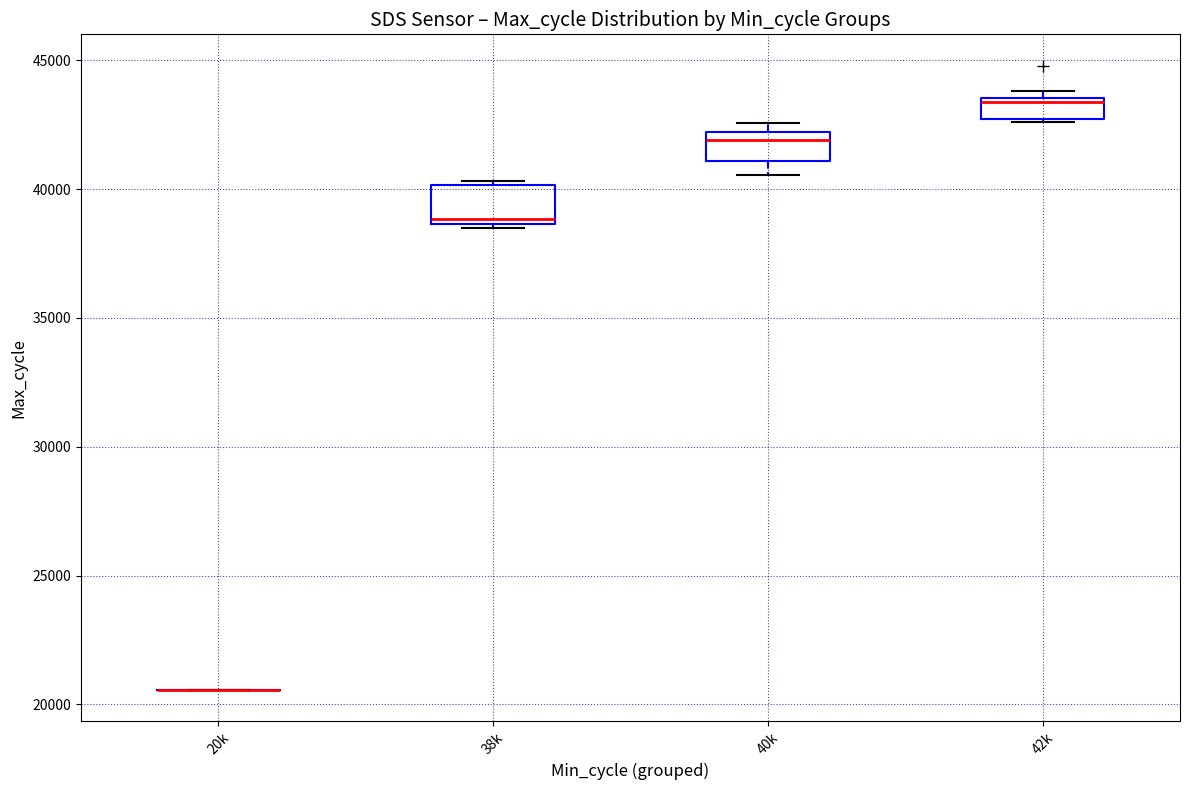

Reading left to right, read every box against the y-axis: the position of its median line, the range the box covers, and the ends of its whiskers. The values are not printed on the chart, so give them approximately, as read against the axis.

20k: box collapsed to a line at 20500, whiskers 20500 to 20500
38k: median 39000, box 38500 to 40000, whiskers 38500 (just below the box's lower edge) to 40500
40k: median 42000 (just below the box's upper edge), box 41000 to 42000, whiskers 40500 to 42500
42k: median 43500 (just below the box's upper edge), box 42500 to 43500, whiskers 42500 to 44000